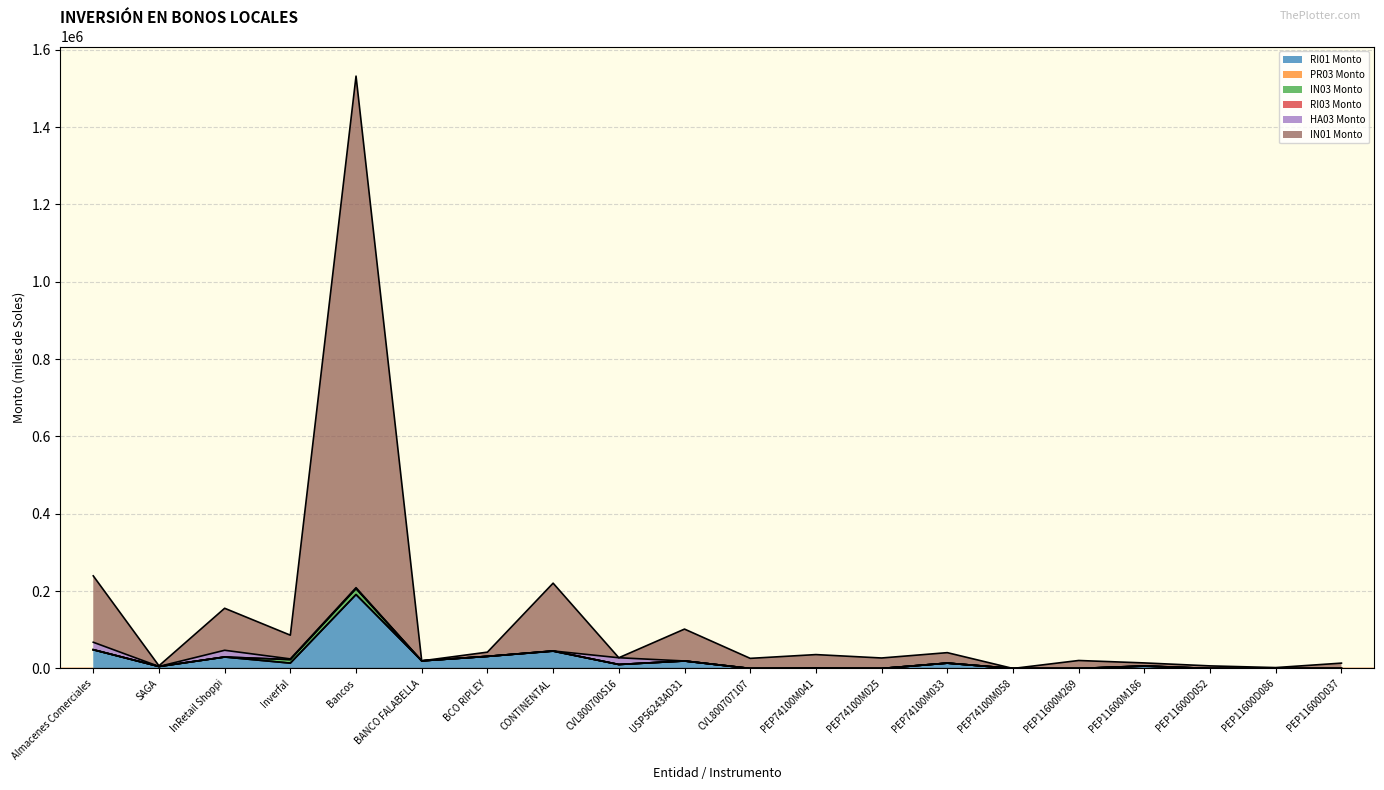

How many series are shown in this chart?

6